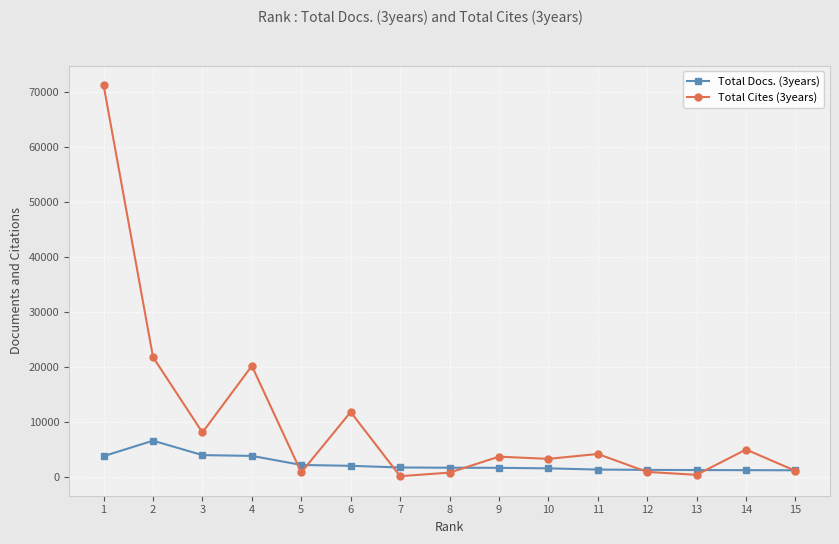

Which series has the largest total across all categories?

Total Cites (3years)